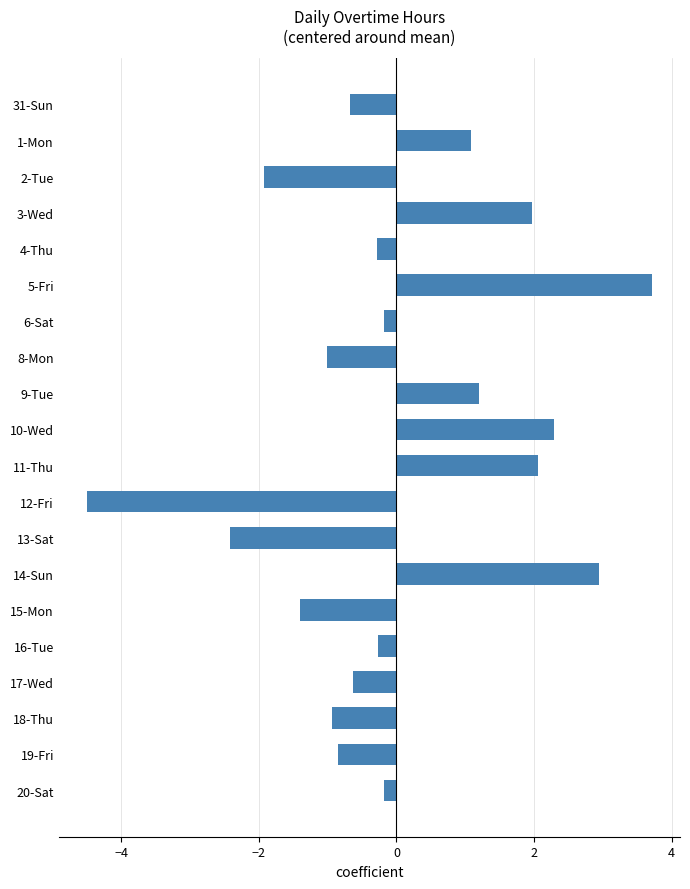

Reading top to bottom, transcribe all the data shown in this chart.

31-Sun=-0.7	1-Mon=1.1	2-Tue=-1.9	3-Wed=2.0	4-Thu=-0.3	5-Fri=3.7	6-Sat=-0.2	8-Mon=-1.0	9-Tue=1.2	10-Wed=2.3	11-Thu=2.1	12-Fri=-4.5	13-Sat=-2.4	14-Sun=3.0	15-Mon=-1.4	16-Tue=-0.3	17-Wed=-0.6	18-Thu=-0.9	19-Fri=-0.8	20-Sat=-0.2